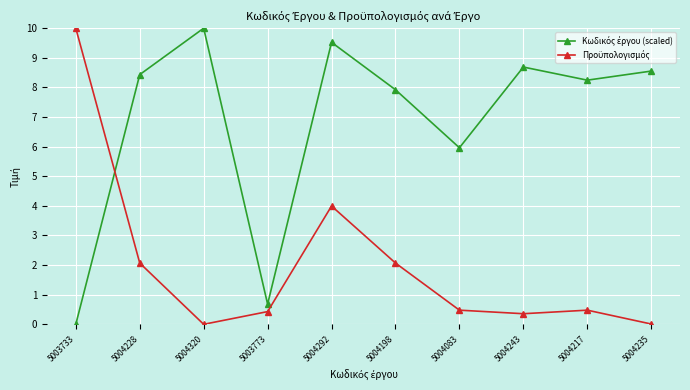

What is the total value across all series at 5004217?

8.7